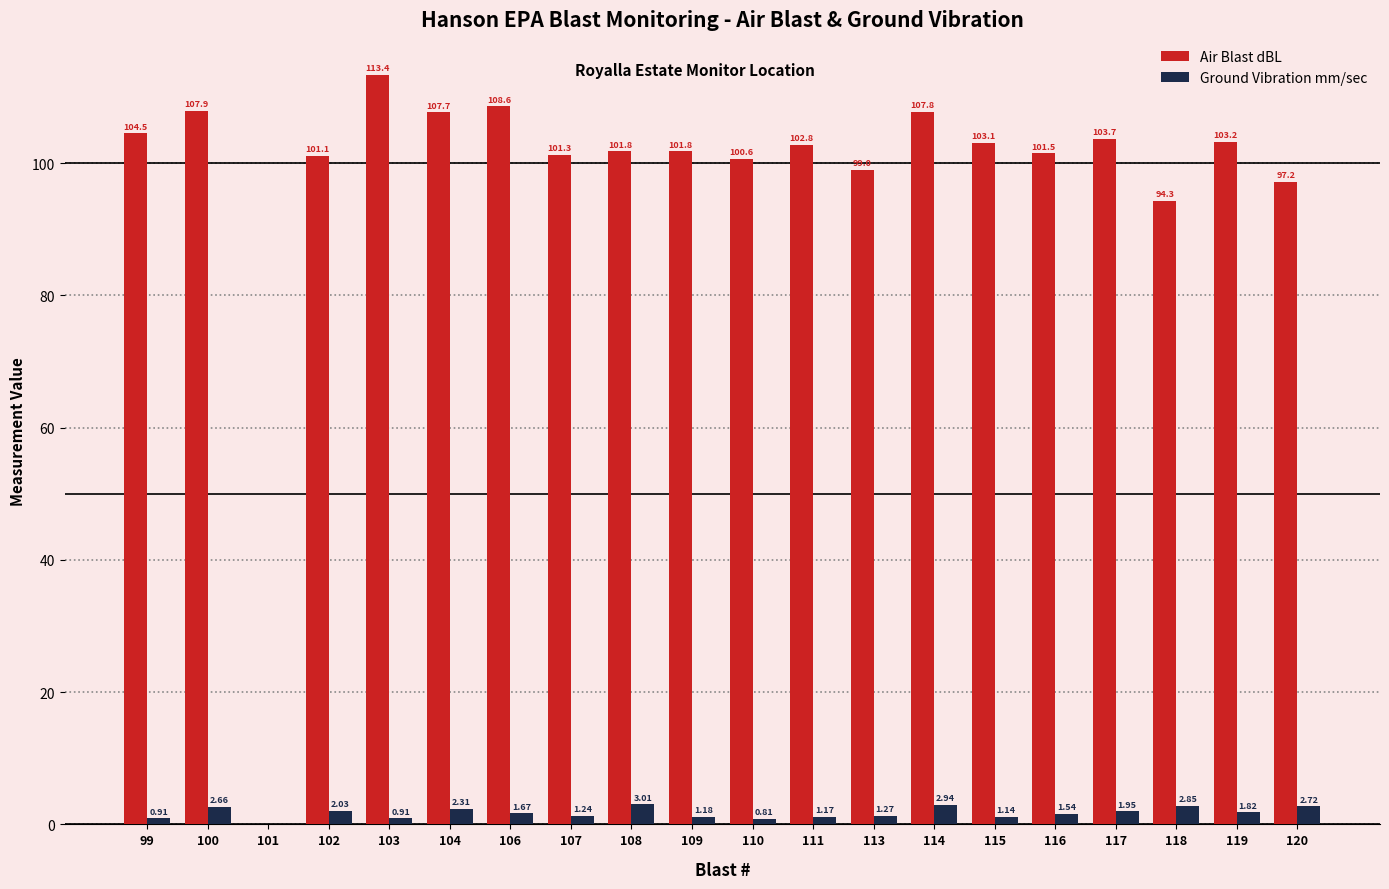

What is the difference between the Ground Vibration mm/sec values at 107 and 118?

1.6